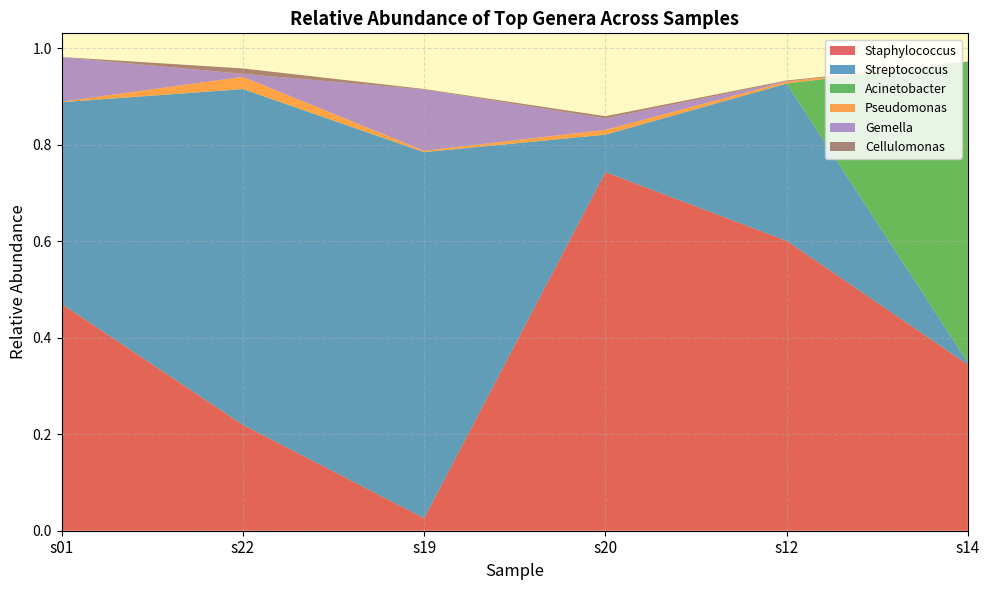

Reading left to right, extract all data points from this chart.

Staphylococcus: s01=0.5	s22=0.2	s19=0.0	s20=0.7	s12=0.6	s14=0.3
Streptococcus: s01=0.4	s22=0.7	s19=0.8	s20=0.1	s12=0.3	s14=0.0
Acinetobacter: s01=0.0	s22=0.0	s19=0.0	s20=0.0	s12=0.0	s14=0.6
Pseudomonas: s01=0.0	s22=0.0	s19=0.0	s20=0.0	s12=0.0	s14=0.0
Gemella: s01=0.1	s22=0.0	s19=0.1	s20=0.0	s12=0.0	s14=0.0
Cellulomonas: s01=0.0	s22=0.0	s19=0.0	s20=0.0	s12=0.0	s14=0.0